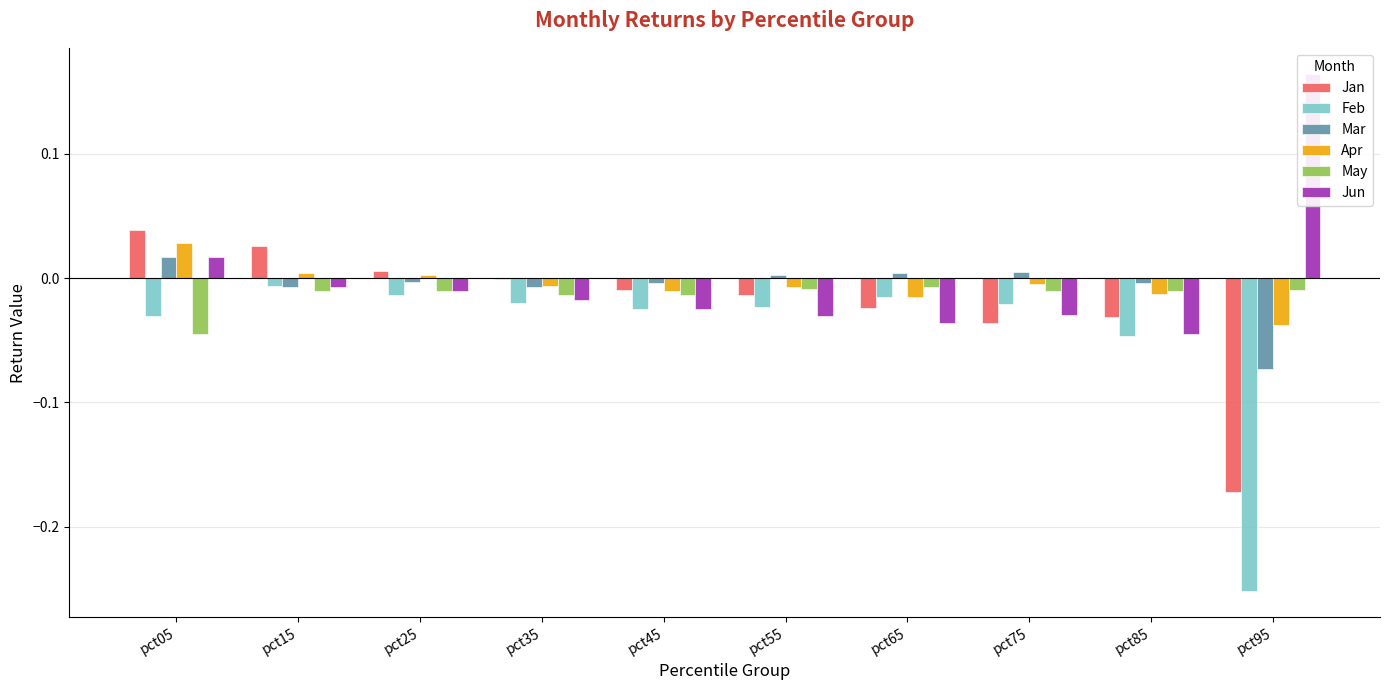

How many bars are there in each group?

6